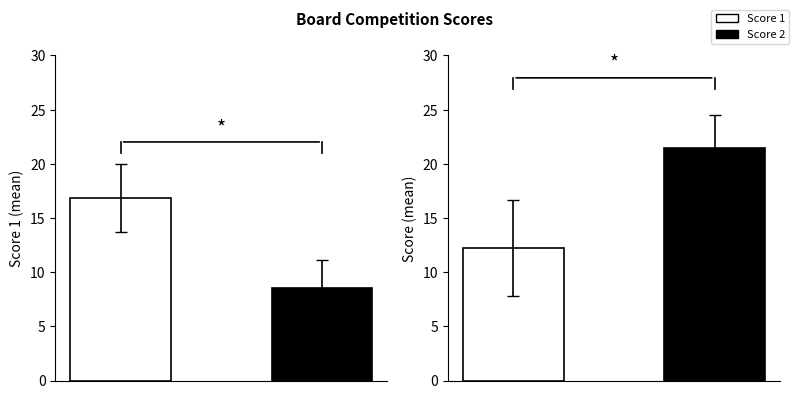

Which category has the highest value across all series?

2